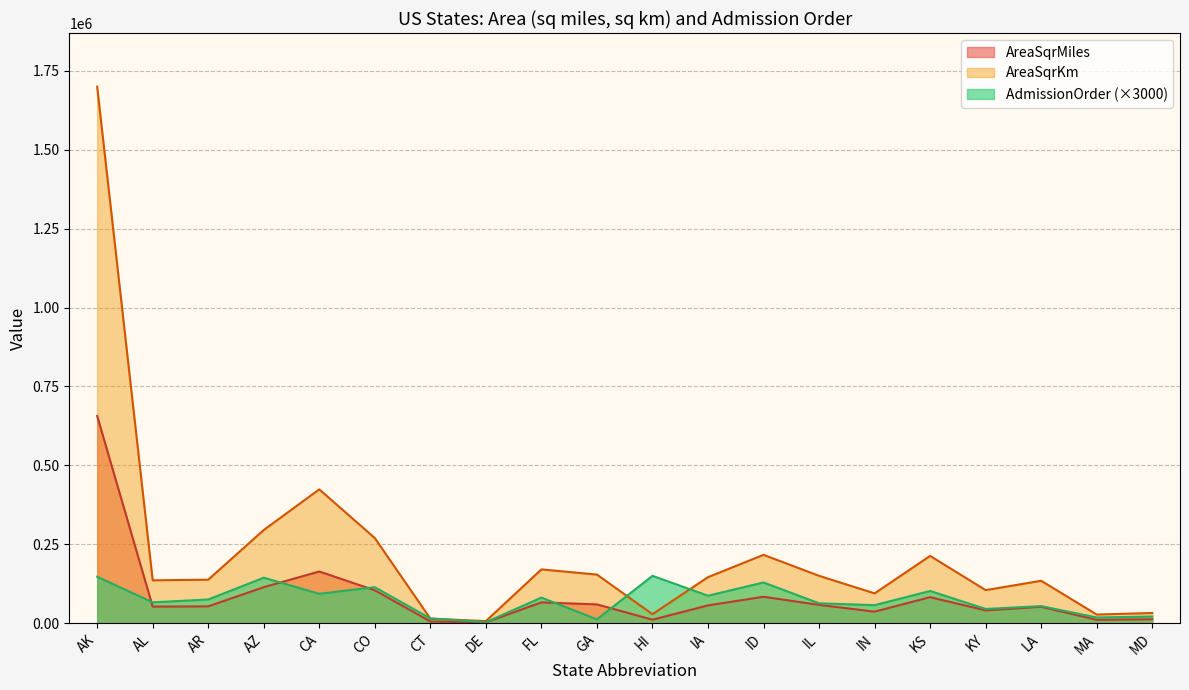

What is the total value across all series at CT?

34902